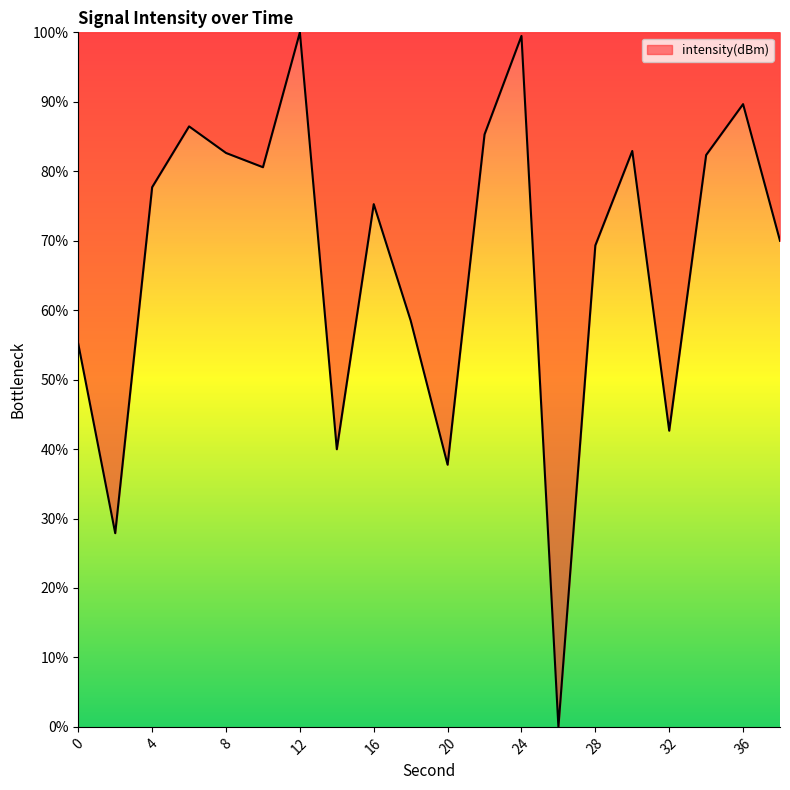

What is the maximum value shown in the chart?

100.0